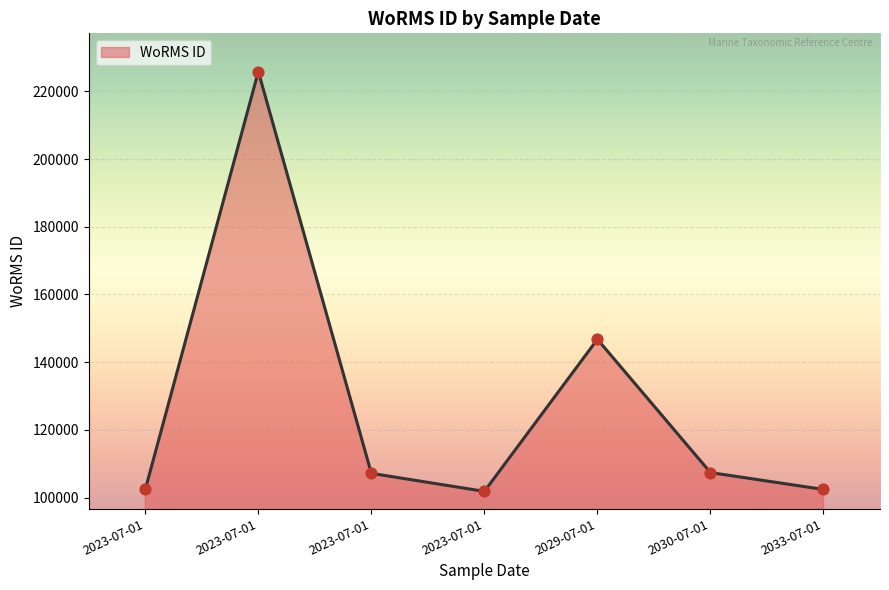

Approximately how many times larger is the value at 2023-07-01 compared to 2023-07-01?

2.2